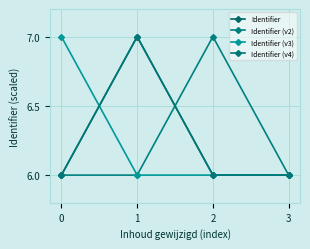

Which category has the highest value in the Identifier (v2) series?

2